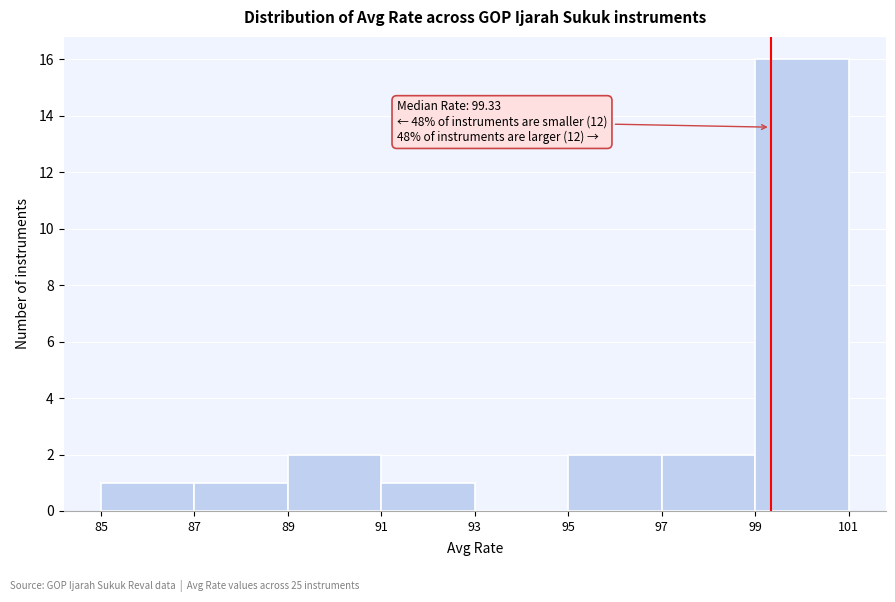

Over which range of the x-axis is the bar tallest?

99 to 101